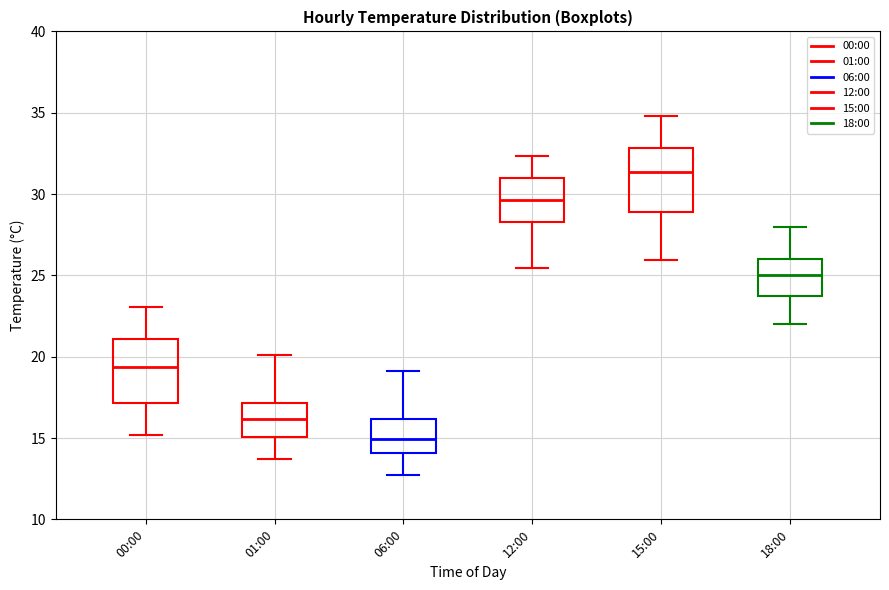

Reading left to right, transcribe this box plot: for each box, give where its median line is, the range the box spans, and where its two whiskers end, as read against the y-axis. The values are not printed on the chart, so give them approximately, as read against the axis.

00:00: median 19.5, box 17.0 to 21.0, whiskers 15.0 to 23.0
01:00: median 16.0, box 15.0 to 17.0, whiskers 13.5 to 20.0
06:00: median 15.0, box 14.0 to 16.0, whiskers 12.5 to 19.0
12:00: median 29.5, box 28.5 to 31.0, whiskers 25.5 to 32.5
15:00: median 31.5, box 29.0 to 33.0, whiskers 26.0 to 35.0
18:00: median 25.0, box 24.0 to 26.0, whiskers 22.0 to 28.0